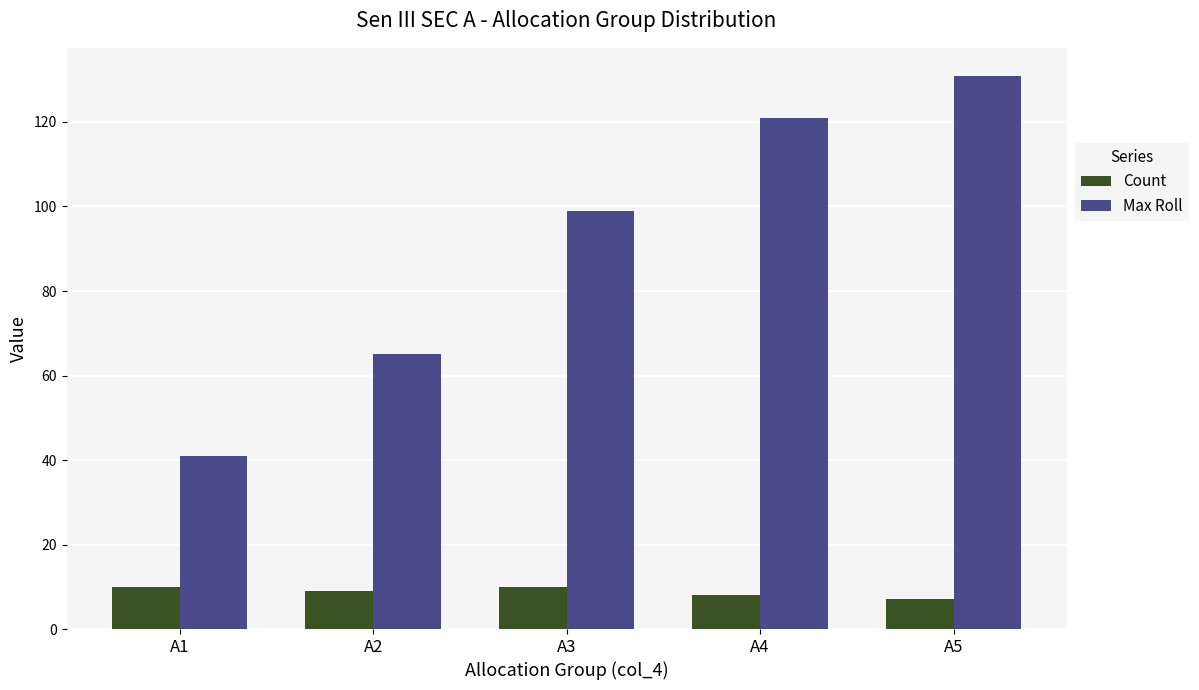

At which category is the sum across all series the highest?

A5